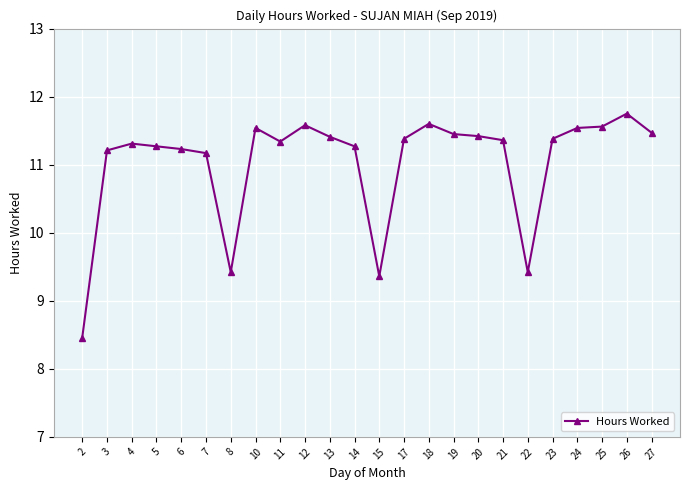

Which has a higher value, 20 or 24?

24